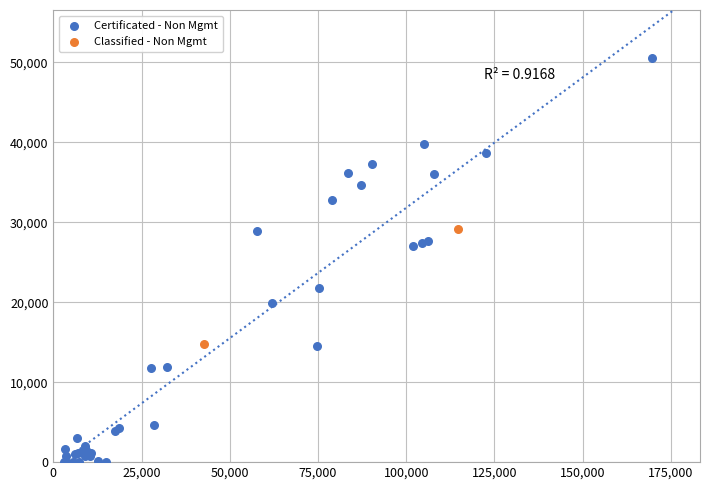

What are all the series names shown in the legend?

Certificated - Non Mgmt, Classified - Non Mgmt